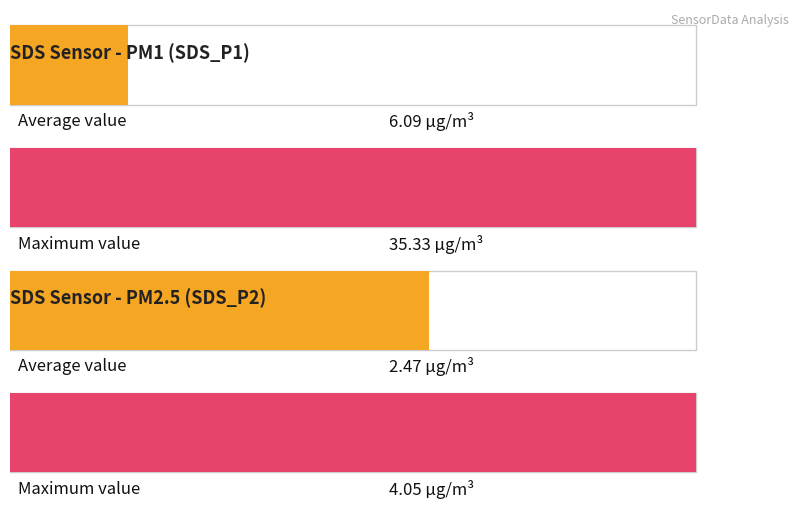

What is the lowest value of the SDS_P2 series?

1.8